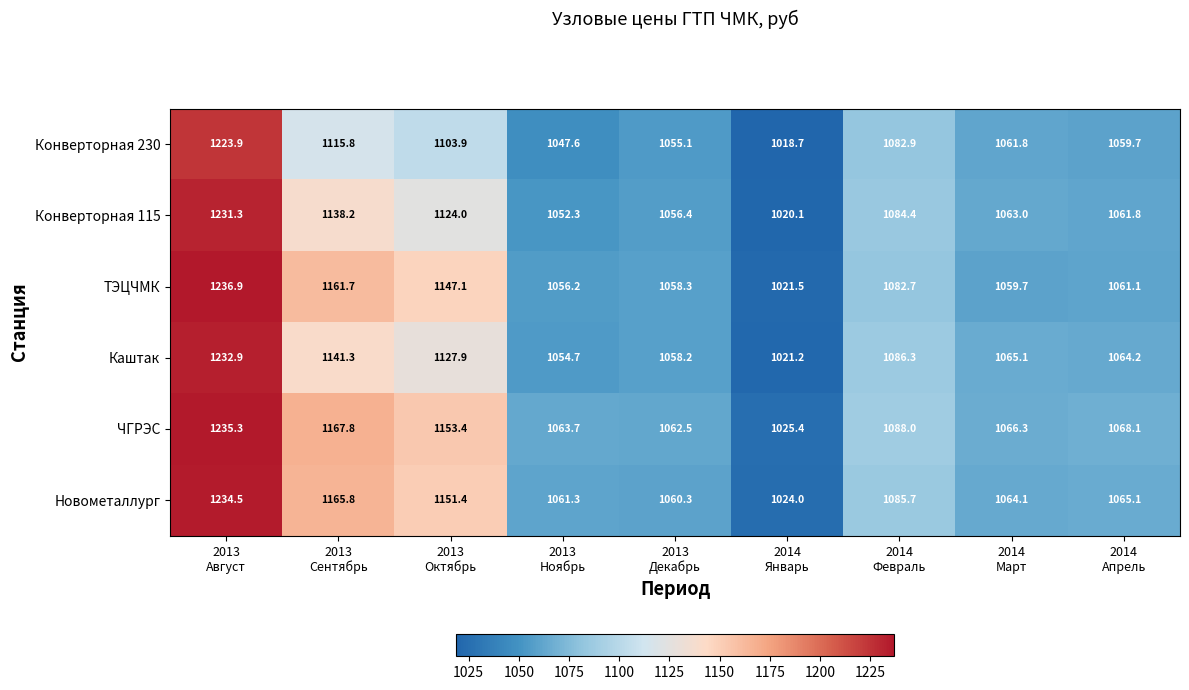

Which series has the largest total across all categories?

ЧГРЭС